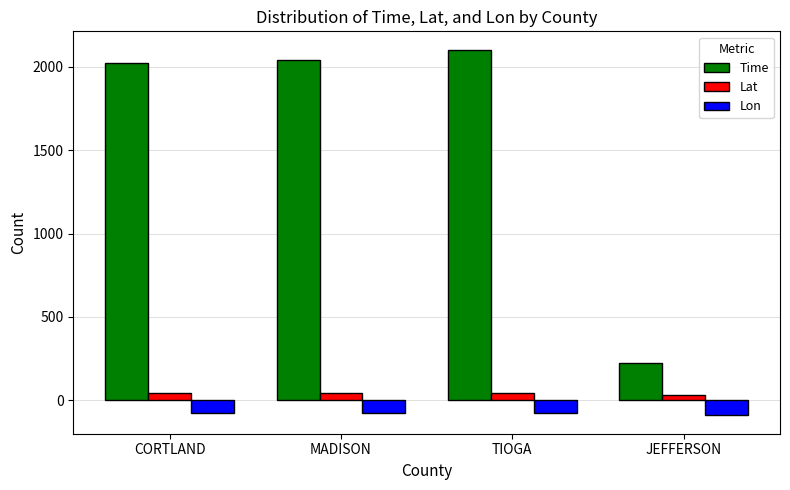

What is the total value across all series at TIOGA?

2068.0